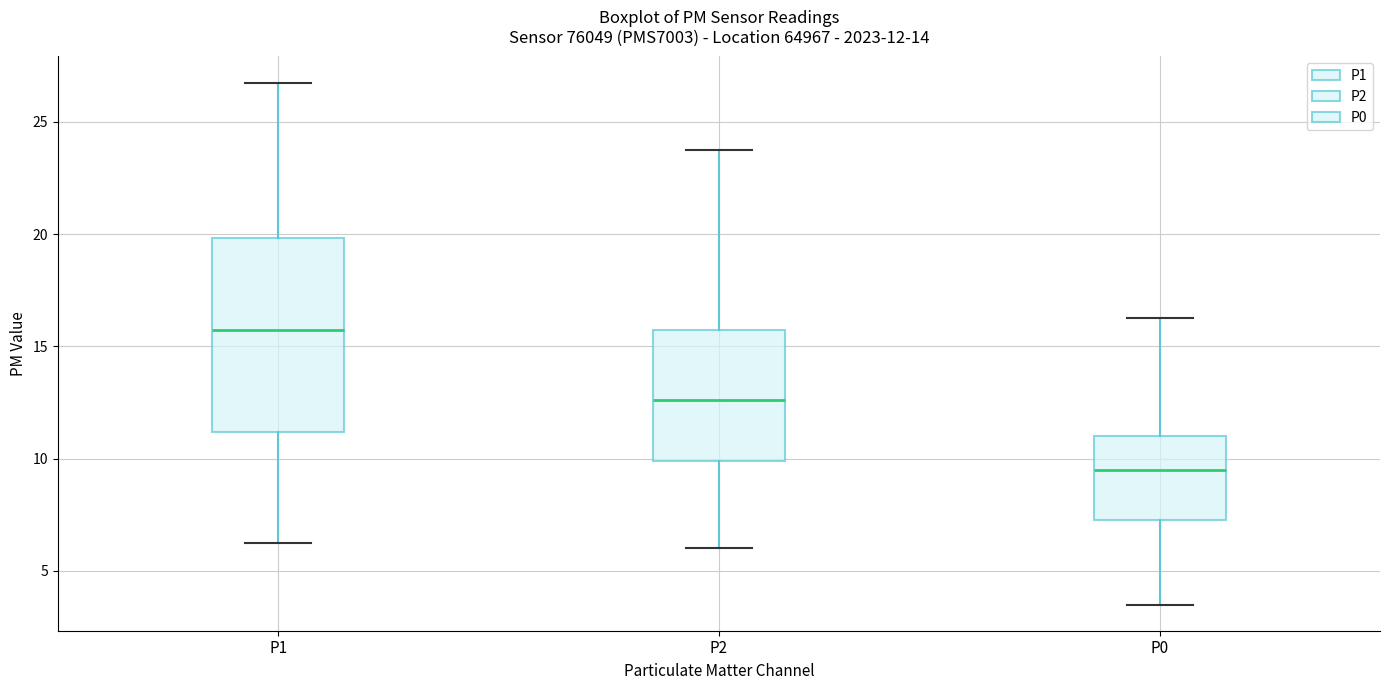

Which box has the highest median line?

P1